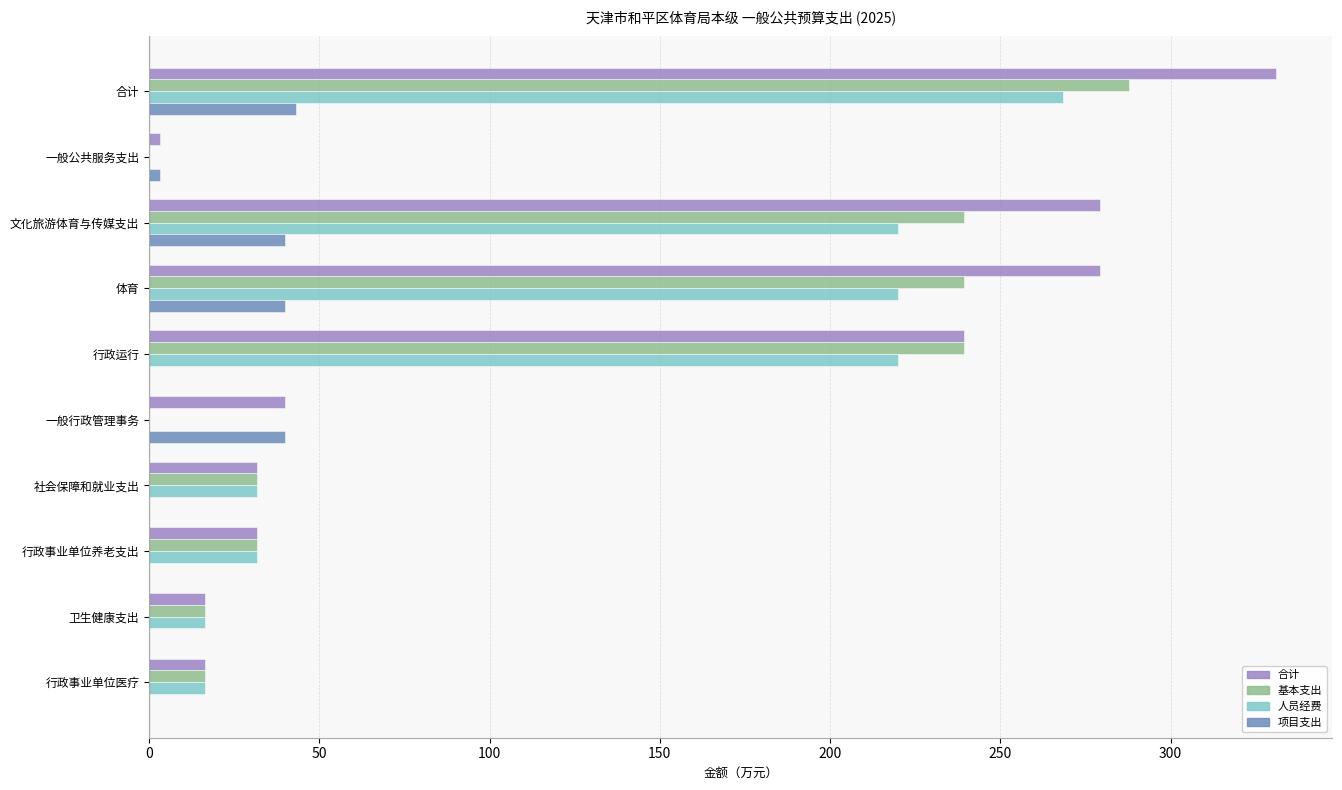

How many data points in 基本支出 are above 31?

6